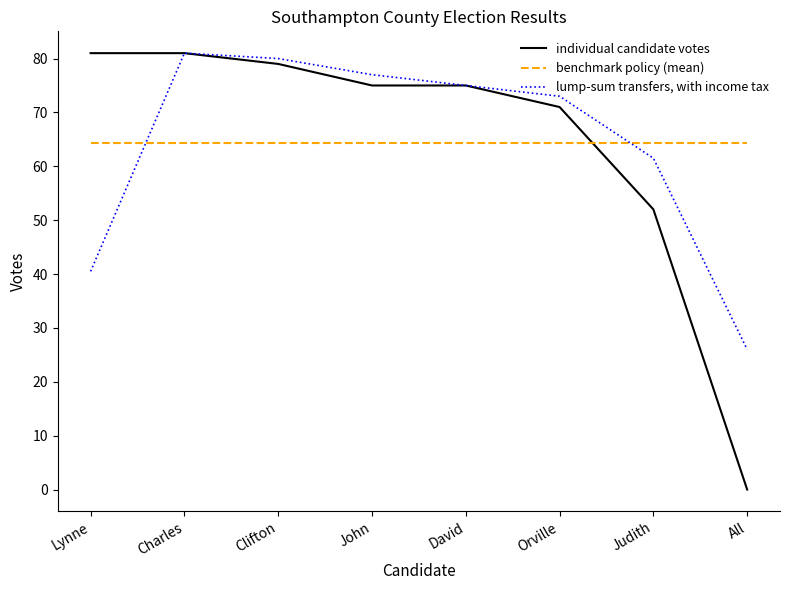

Is the value of lump-sum transfers, with income tax at David greater than the value of benchmark policy (mean) at Judith?

Yes